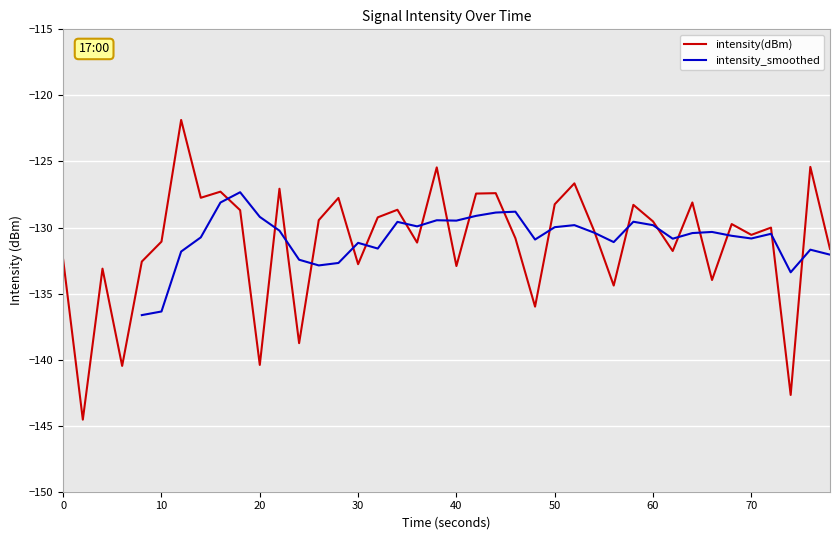

What is the minimum value shown in the chart?

-144.5